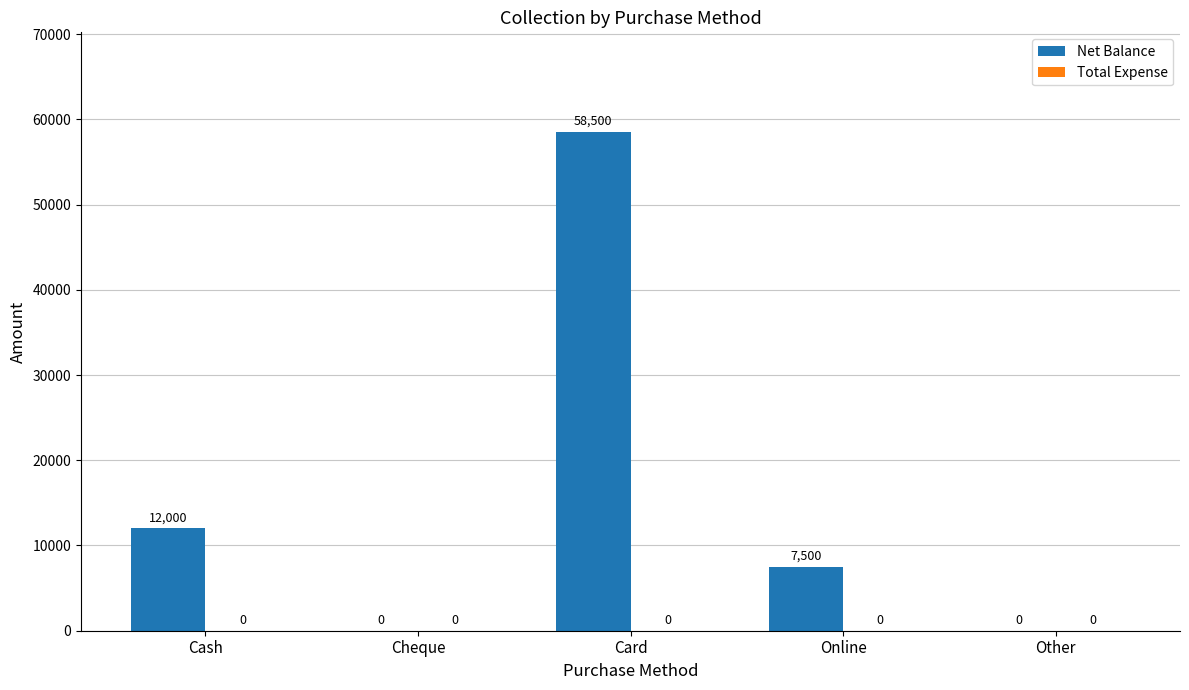

Reading right to left, extract all data points from this chart.

Other=0	Online=7500	Card=58500	Cheque=0	Cash=12000